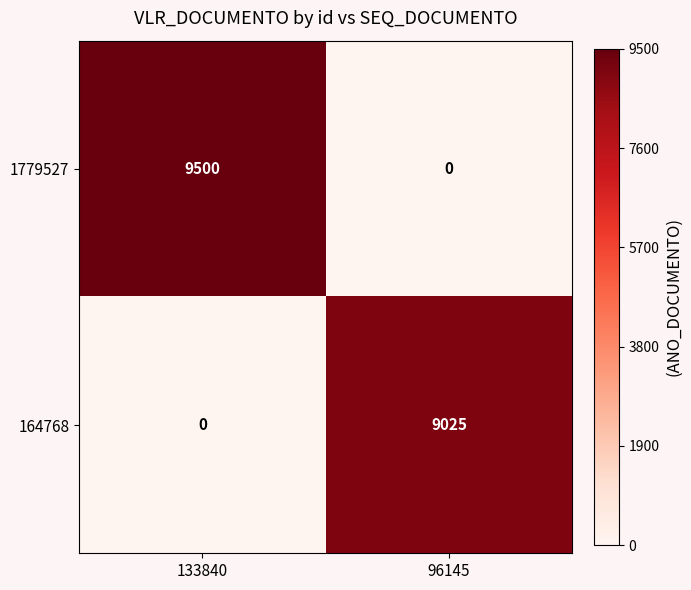

What is the difference between the 1779527 values at 133840 and 96145?

9500